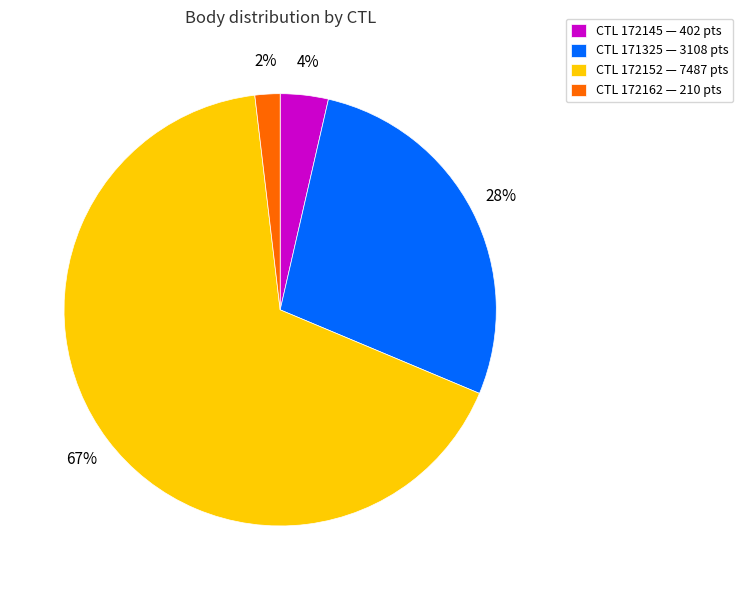

How many slices are in this pie chart?

4